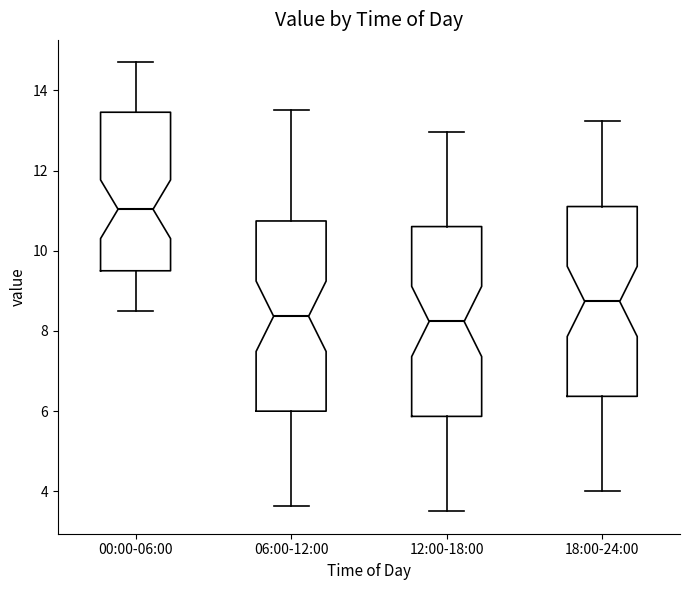

Where does the lower whisker of the box for 00:00-06:00 end on the y-axis? The values are not printed on the chart, so give them approximately, as read against the axis.

8.6